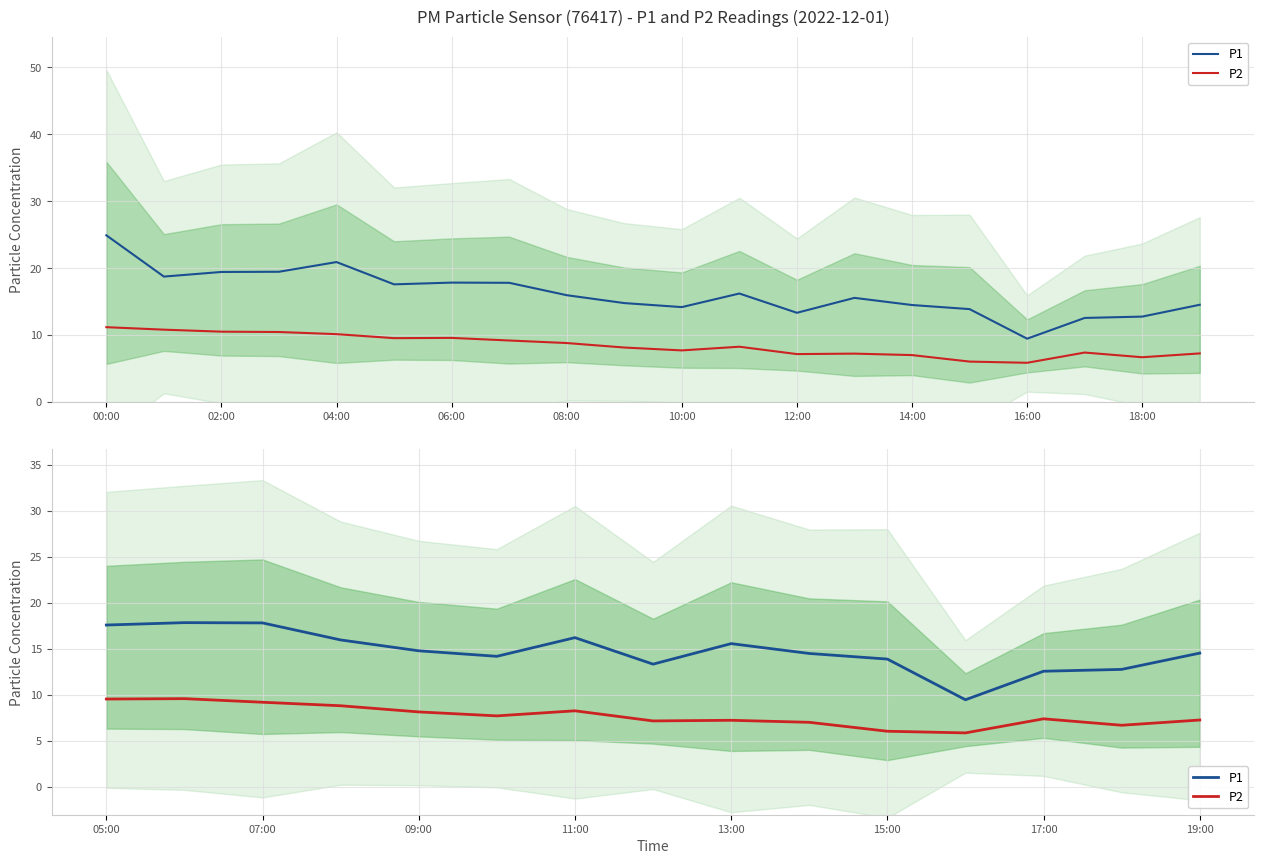

Which has a higher value, 06:00 or 04:00?

04:00